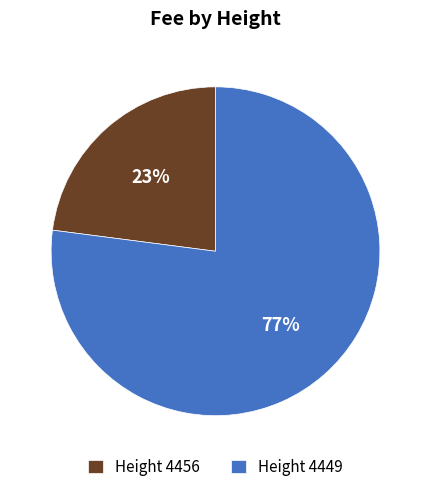

To the nearest percent, what is the average slice percentage?

50%